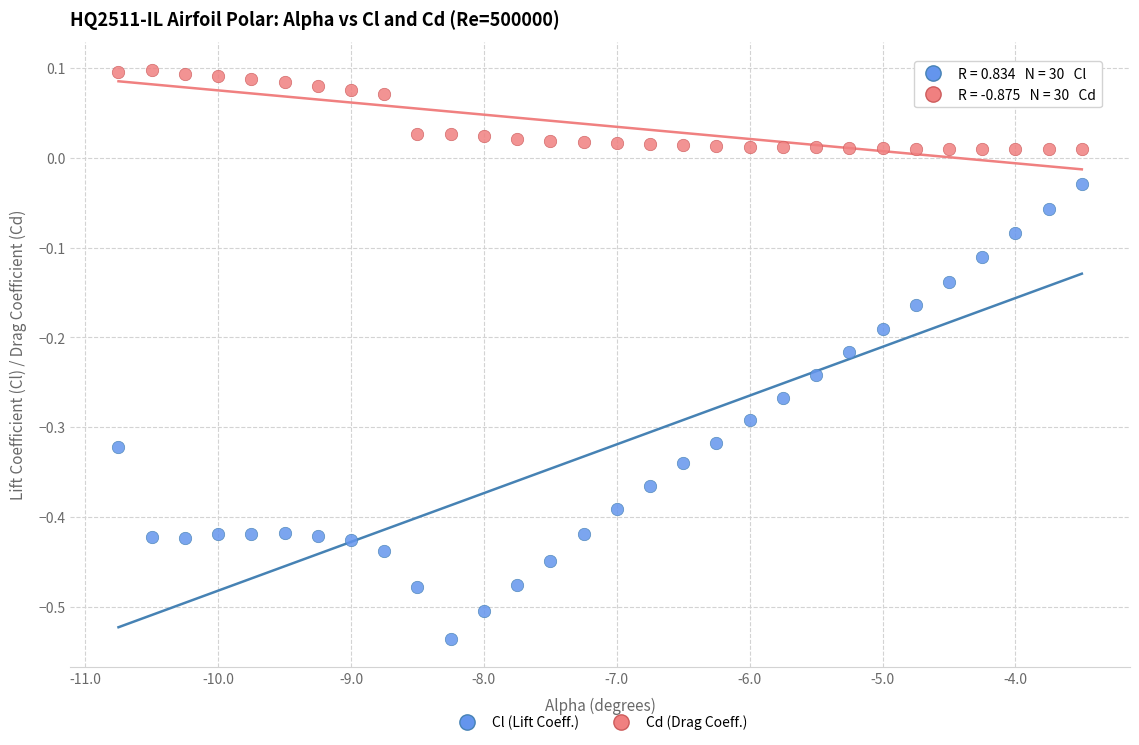

Across all data points, what is the range of Y values (max minus min)?

0.6